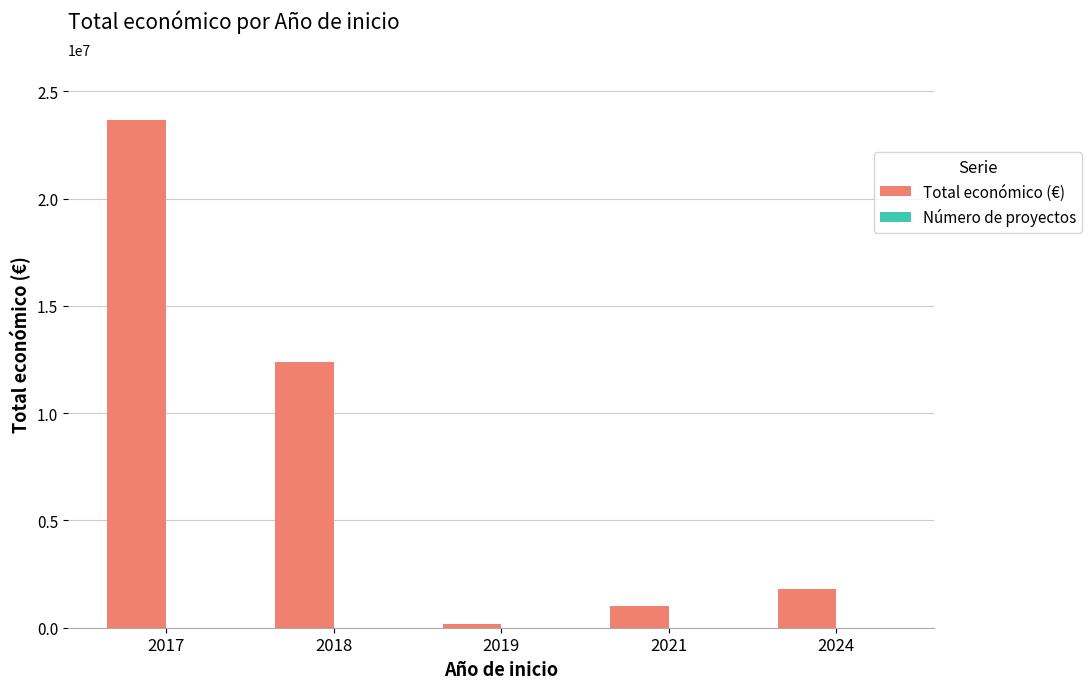

Which series has the largest total across all categories?

Total económico (€)